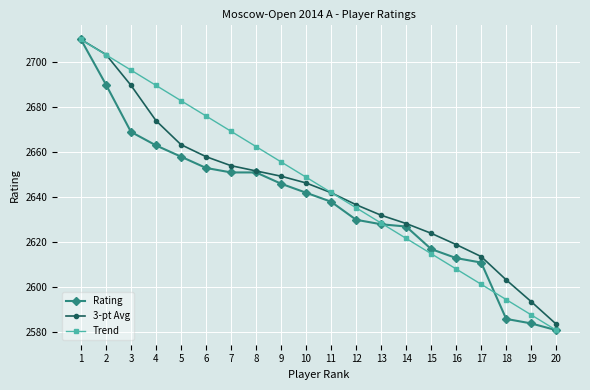

Between 14 and 15, which series saw the biggest shift?

Rating